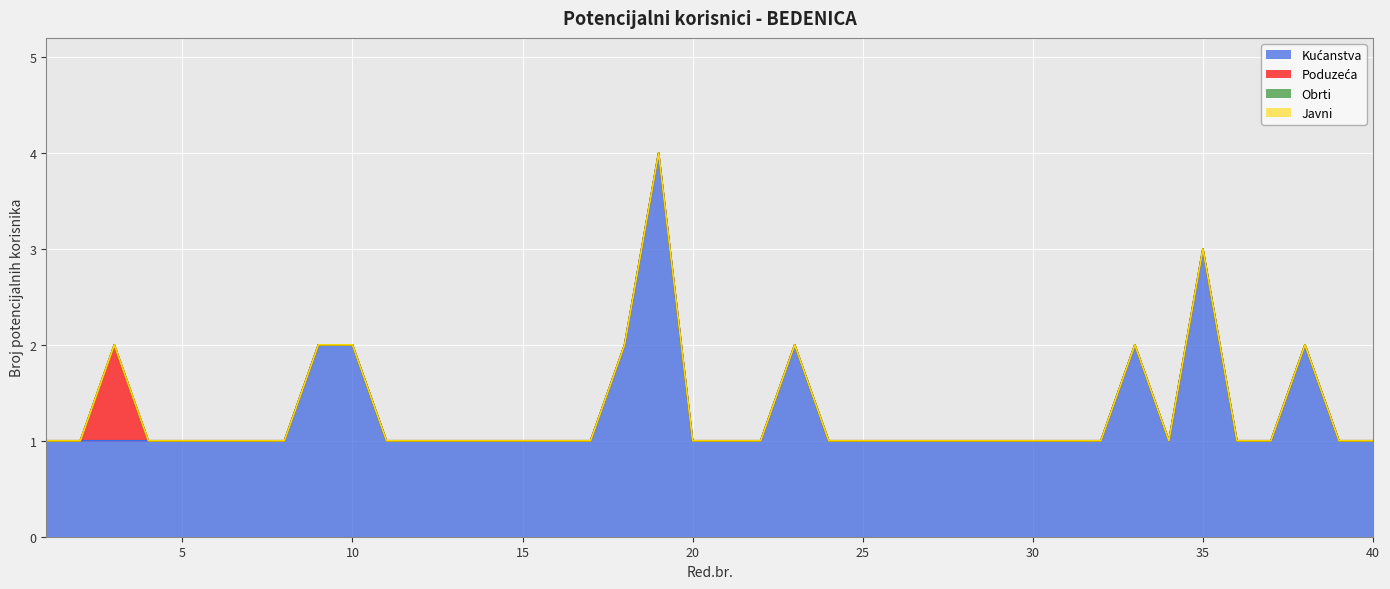

At which category does the chart reach its minimum across all series?

1